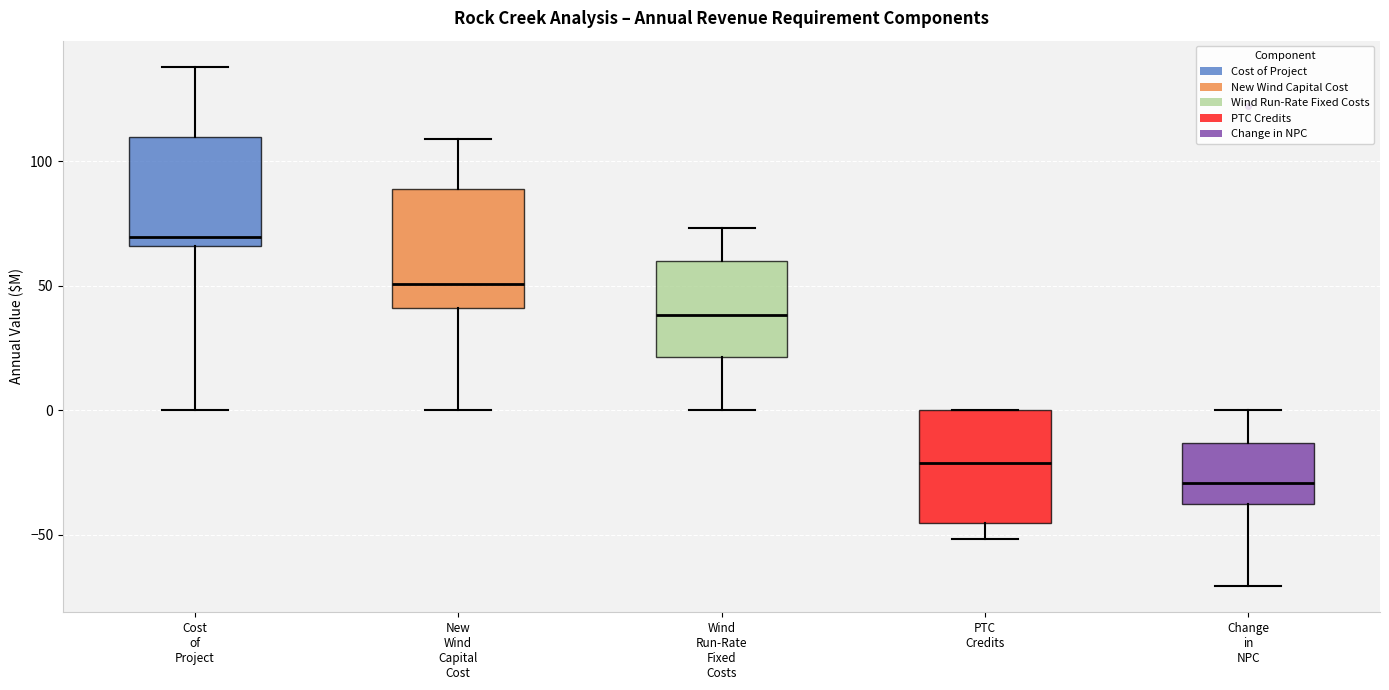

Reading left to right, transcribe this box plot: for each box, give where its median line is, the range the box spans, and where its two whiskers end, as read against the y-axis. The values are not printed on the chart, so give them approximately, as read against the axis.

Cost of Project: median 70, box 65 to 110, whiskers 0 to 140
New Wind Capital Cost: median 50, box 40 to 90, whiskers 0 to 110
Wind Run-Rate Fixed Costs: median 40, box 20 to 60, whiskers 0 to 75
PTC Credits: median -20, box -45 to 0, whiskers -50 to 0
Change in NPC: median -30, box -40 to -15, whiskers -70 to 0